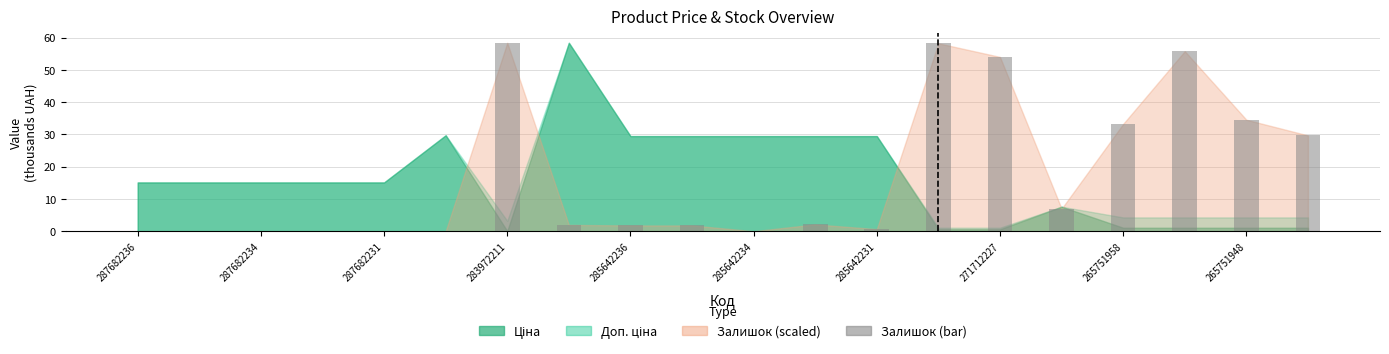

What is the maximum value shown in the chart?

58.4